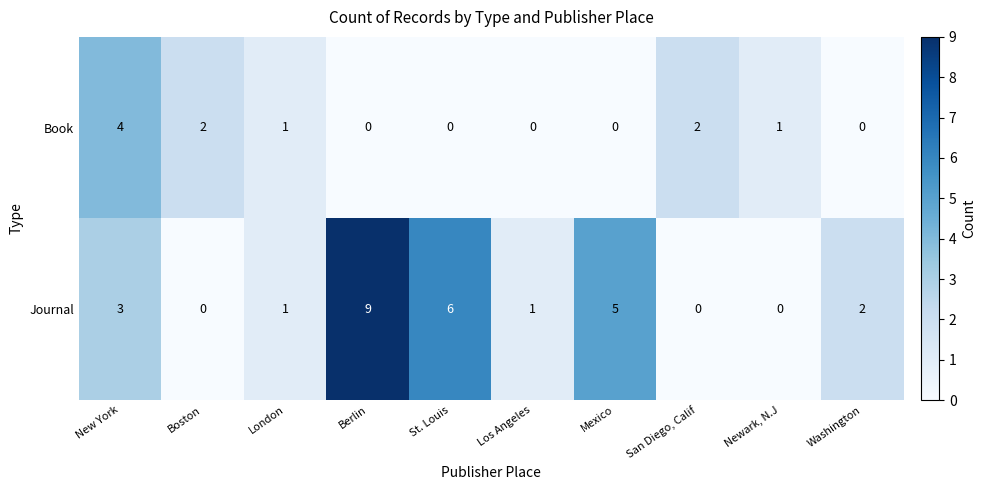

At which category is the sum across all series the highest?

Berlin